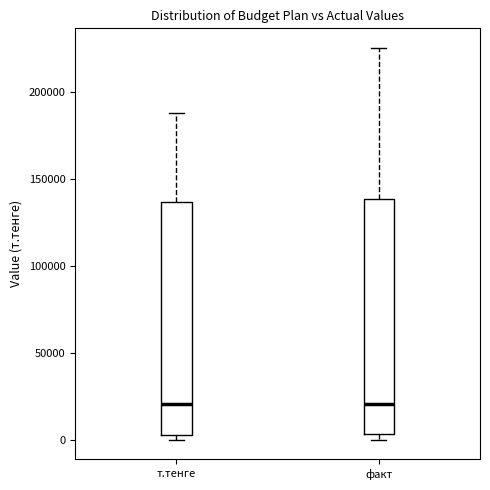

Reading left to right, transcribe this box plot: for each box, give where its median line is, the range the box spans, and where its two whiskers end, as read against the y-axis. The values are not printed on the chart, so give them approximately, as read against the axis.

т.тенге: median 20000, box 5000 to 135000, whiskers 0 to 190000
факт: median 20000, box 5000 to 140000, whiskers 0 to 225000